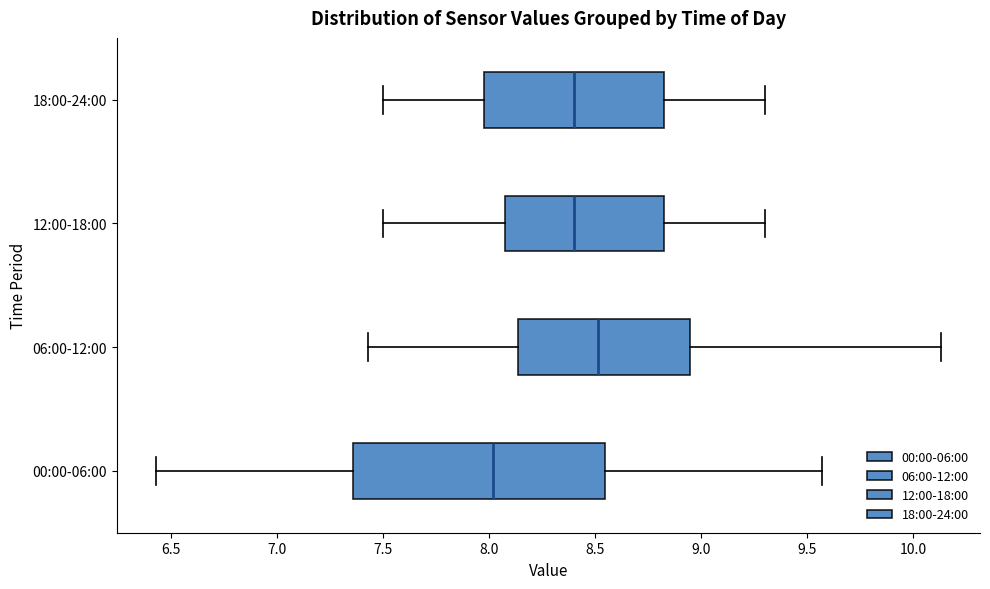

Reading bottom to top, transcribe this box plot: for each box, give where its median line is, the range the box spans, and where its two whiskers end, as read against the x-axis. The values are not printed on the chart, so give them approximately, as read against the axis.

00:00-06:00: median 8.00, box 7.35 to 8.55, whiskers 6.45 to 9.55
06:00-12:00: median 8.50, box 8.15 to 8.95, whiskers 7.45 to 10.15
12:00-18:00: median 8.40, box 8.10 to 8.85, whiskers 7.50 to 9.30
18:00-24:00: median 8.40, box 8.00 to 8.85, whiskers 7.50 to 9.30